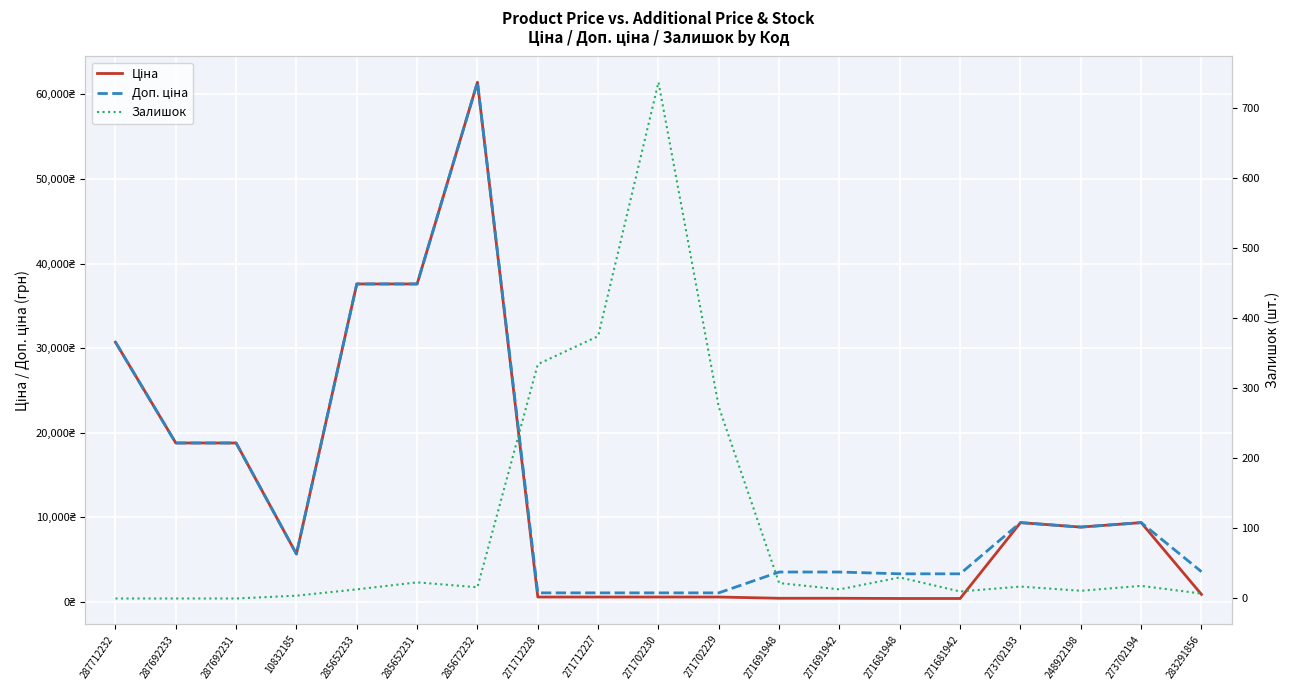

Is the value of Ціна at 285652233 greater than the value of Залишок at 271681948?

Yes